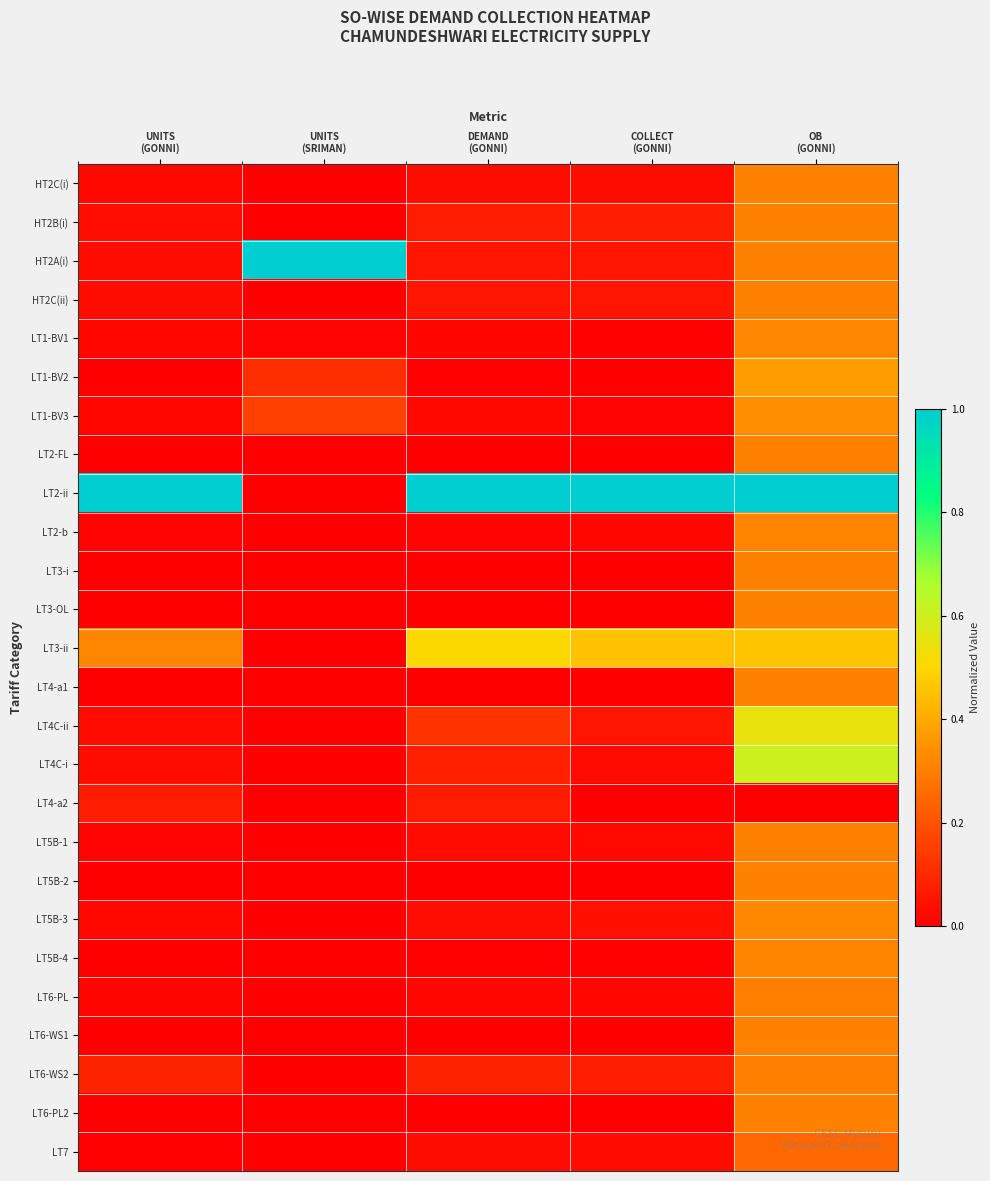

Reading left to right, what are all the values shown in this chart?

HT2C(i): UNITS
(GONNI)=0.0	UNITS
(SRIMAN)=0.0	DEMAND
(GONNI)=0.0	COLLECT
(GONNI)=0.0	OB
(GONNI)=0.3
HT2B(i): UNITS
(GONNI)=0.0	UNITS
(SRIMAN)=0.0	DEMAND
(GONNI)=0.1	COLLECT
(GONNI)=0.1	OB
(GONNI)=0.3
HT2A(i): UNITS
(GONNI)=0.0	UNITS
(SRIMAN)=1.0	DEMAND
(GONNI)=0.1	COLLECT
(GONNI)=0.1	OB
(GONNI)=0.3
HT2C(ii): UNITS
(GONNI)=0.0	UNITS
(SRIMAN)=0.0	DEMAND
(GONNI)=0.1	COLLECT
(GONNI)=0.1	OB
(GONNI)=0.3
LT1-BV1: UNITS
(GONNI)=0.0	UNITS
(SRIMAN)=0.0	DEMAND
(GONNI)=0.0	COLLECT
(GONNI)=0.0	OB
(GONNI)=0.3
LT1-BV2: UNITS
(GONNI)=0.0	UNITS
(SRIMAN)=0.1	DEMAND
(GONNI)=0.0	COLLECT
(GONNI)=0.0	OB
(GONNI)=0.4
LT1-BV3: UNITS
(GONNI)=0.0	UNITS
(SRIMAN)=0.2	DEMAND
(GONNI)=0.0	COLLECT
(GONNI)=0.0	OB
(GONNI)=0.3
LT2-FL: UNITS
(GONNI)=0.0	UNITS
(SRIMAN)=0.0	DEMAND
(GONNI)=0.0	COLLECT
(GONNI)=0.0	OB
(GONNI)=0.3
LT2-ii: UNITS
(GONNI)=1.0	UNITS
(SRIMAN)=0.0	DEMAND
(GONNI)=1.0	COLLECT
(GONNI)=1.0	OB
(GONNI)=1.0
LT2-b: UNITS
(GONNI)=0.0	UNITS
(SRIMAN)=0.0	DEMAND
(GONNI)=0.0	COLLECT
(GONNI)=0.0	OB
(GONNI)=0.3
LT3-i: UNITS
(GONNI)=0.0	UNITS
(SRIMAN)=0.0	DEMAND
(GONNI)=0.0	COLLECT
(GONNI)=0.0	OB
(GONNI)=0.3
LT3-OL: UNITS
(GONNI)=0.0	UNITS
(SRIMAN)=0.0	DEMAND
(GONNI)=0.0	COLLECT
(GONNI)=0.0	OB
(GONNI)=0.3
LT3-ii: UNITS
(GONNI)=0.3	UNITS
(SRIMAN)=0.0	DEMAND
(GONNI)=0.5	COLLECT
(GONNI)=0.5	OB
(GONNI)=0.5
LT4-a1: UNITS
(GONNI)=0.0	UNITS
(SRIMAN)=0.0	DEMAND
(GONNI)=0.0	COLLECT
(GONNI)=0.0	OB
(GONNI)=0.3
LT4C-ii: UNITS
(GONNI)=0.0	UNITS
(SRIMAN)=0.0	DEMAND
(GONNI)=0.1	COLLECT
(GONNI)=0.1	OB
(GONNI)=0.5
LT4C-i: UNITS
(GONNI)=0.0	UNITS
(SRIMAN)=0.0	DEMAND
(GONNI)=0.1	COLLECT
(GONNI)=0.0	OB
(GONNI)=0.6
LT4-a2: UNITS
(GONNI)=0.1	UNITS
(SRIMAN)=0.0	DEMAND
(GONNI)=0.1	COLLECT
(GONNI)=0.0	OB
(GONNI)=0.0
LT5B-1: UNITS
(GONNI)=0.0	UNITS
(SRIMAN)=0.0	DEMAND
(GONNI)=0.0	COLLECT
(GONNI)=0.0	OB
(GONNI)=0.3
LT5B-2: UNITS
(GONNI)=0.0	UNITS
(SRIMAN)=0.0	DEMAND
(GONNI)=0.0	COLLECT
(GONNI)=0.0	OB
(GONNI)=0.3
LT5B-3: UNITS
(GONNI)=0.0	UNITS
(SRIMAN)=0.0	DEMAND
(GONNI)=0.0	COLLECT
(GONNI)=0.0	OB
(GONNI)=0.3
LT5B-4: UNITS
(GONNI)=0.0	UNITS
(SRIMAN)=0.0	DEMAND
(GONNI)=0.0	COLLECT
(GONNI)=0.0	OB
(GONNI)=0.3
LT6-PL: UNITS
(GONNI)=0.0	UNITS
(SRIMAN)=0.0	DEMAND
(GONNI)=0.0	COLLECT
(GONNI)=0.0	OB
(GONNI)=0.3
LT6-WS1: UNITS
(GONNI)=0.0	UNITS
(SRIMAN)=0.0	DEMAND
(GONNI)=0.0	COLLECT
(GONNI)=0.0	OB
(GONNI)=0.3
LT6-WS2: UNITS
(GONNI)=0.1	UNITS
(SRIMAN)=0.0	DEMAND
(GONNI)=0.1	COLLECT
(GONNI)=0.1	OB
(GONNI)=0.3
LT6-PL2: UNITS
(GONNI)=0.0	UNITS
(SRIMAN)=0.0	DEMAND
(GONNI)=0.0	COLLECT
(GONNI)=0.0	OB
(GONNI)=0.3
LT7: UNITS
(GONNI)=0.0	UNITS
(SRIMAN)=0.0	DEMAND
(GONNI)=0.0	COLLECT
(GONNI)=0.0	OB
(GONNI)=0.3